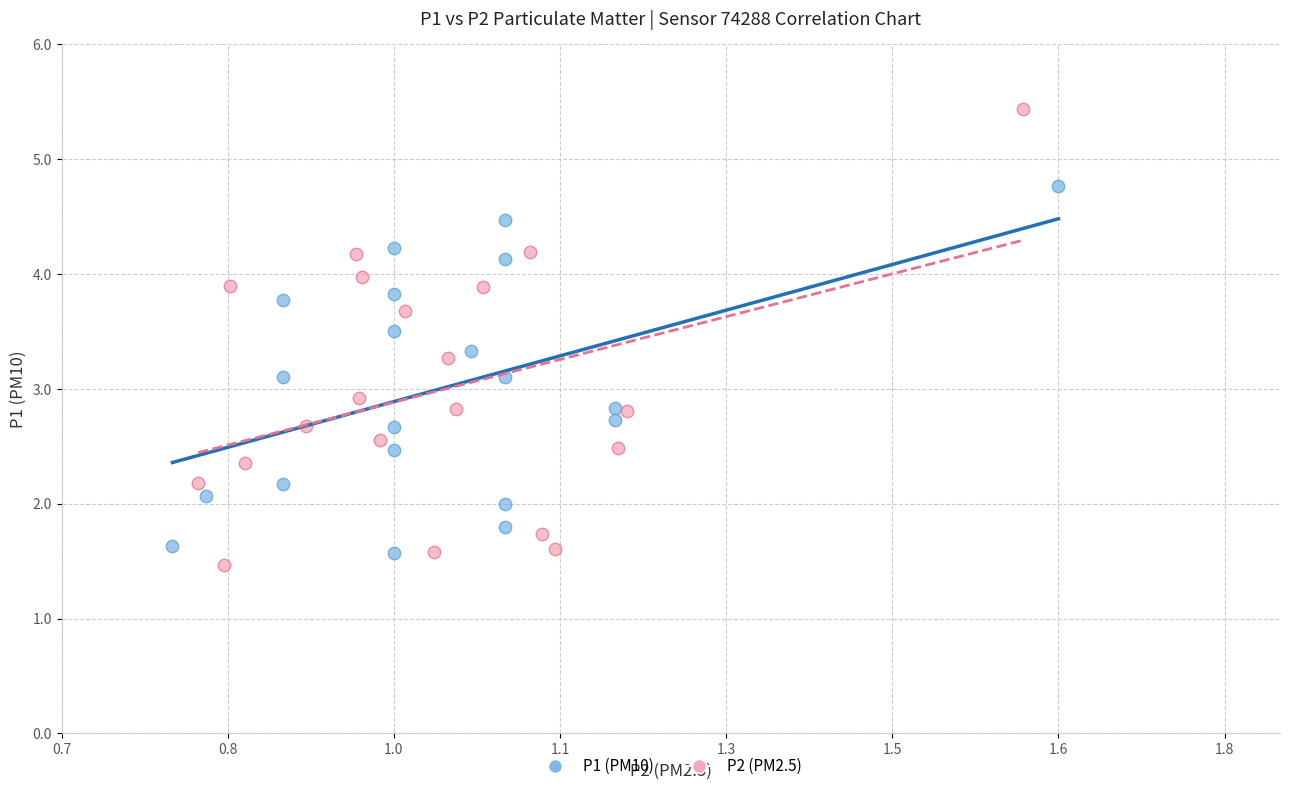

Which series has the largest Y range (max minus min)?

P2 (PM2.5)